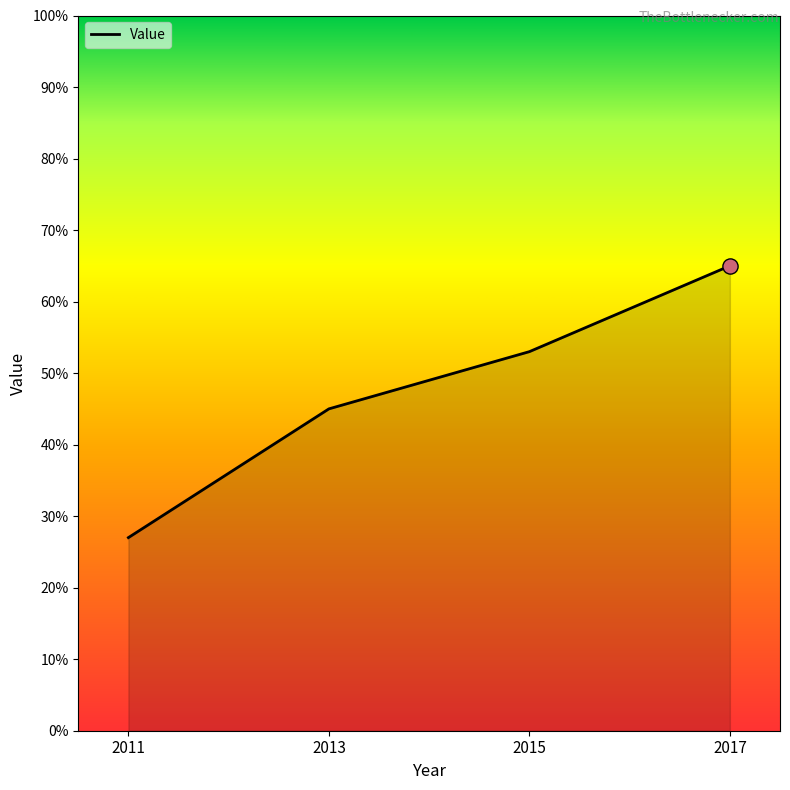

Which has a higher value, 2015 or 2013?

2015